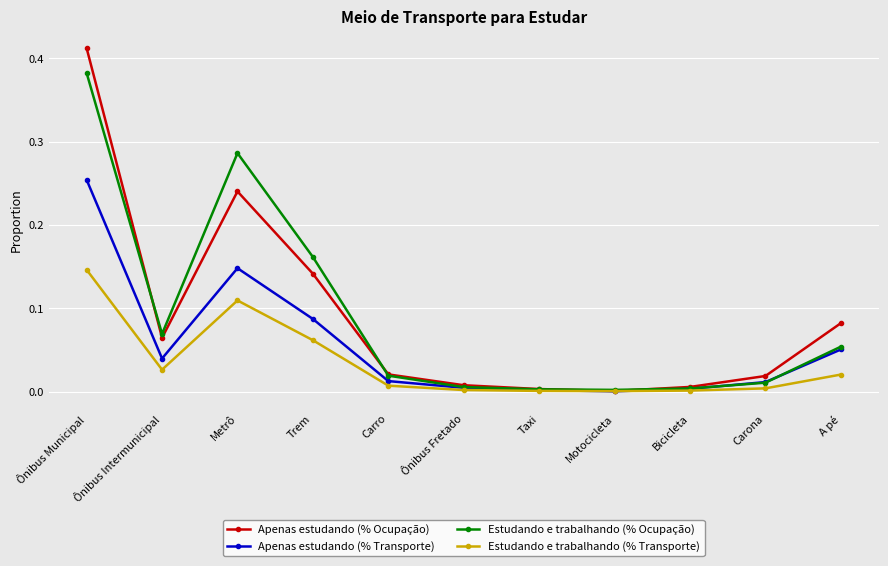

Which category has the highest value across all series?

Ônibus Municipal